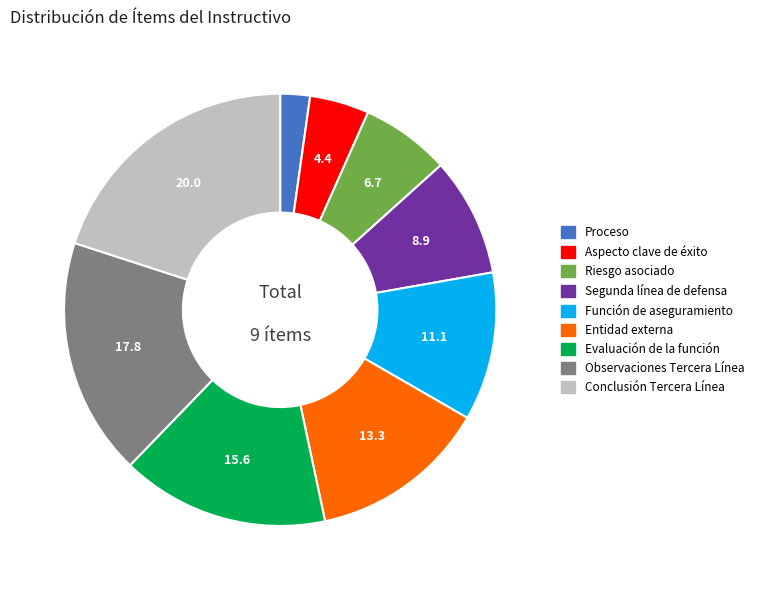

Rank the categories by value from highest to lowest.

Conclusión Tercera Línea, Observaciones Tercera Línea, Evaluación de la función, Entidad externa, Función de aseguramiento, Segunda línea de defensa, Riesgo asociado, Aspecto clave de éxito, Proceso